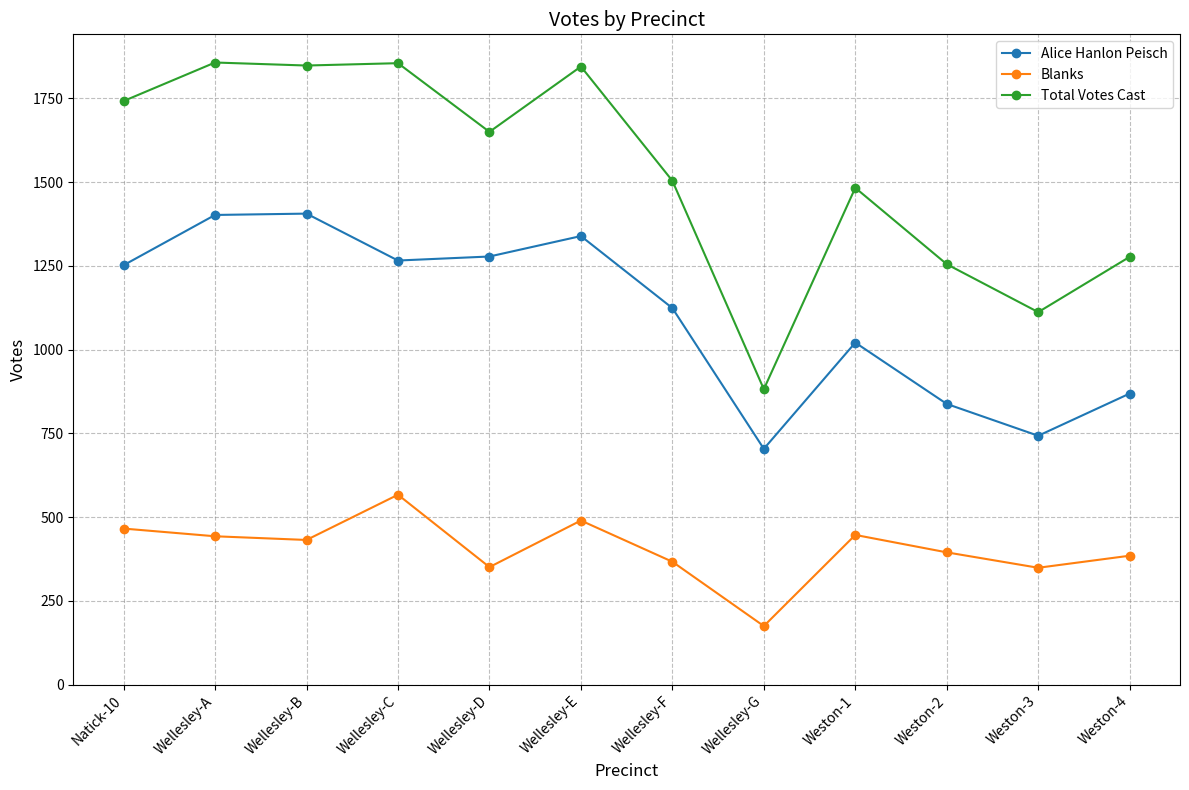

The value of Blanks at Wellesley-G is 175. True or false?

True